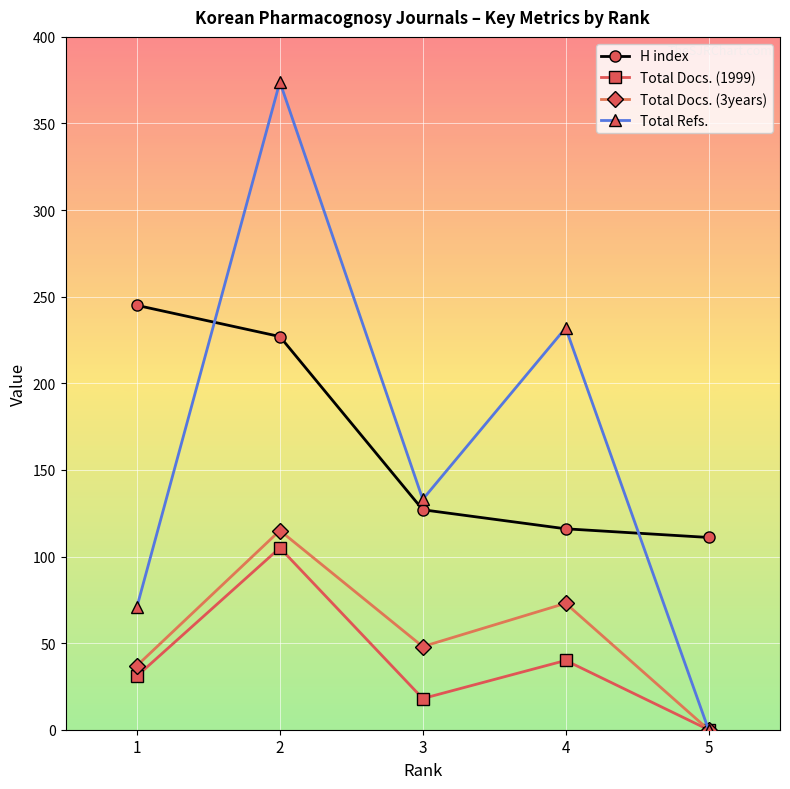

Which category has the highest value in the H index series?

1